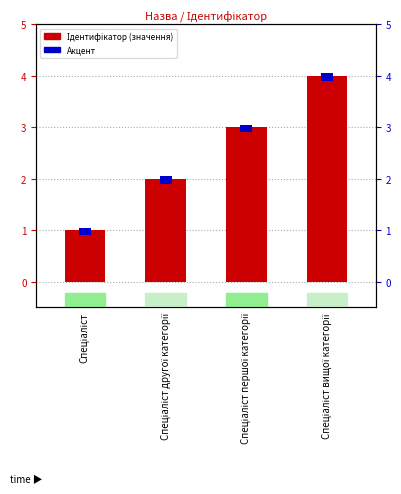

List the labels in order of value, smallest first.

Спеціаліст, Спеціаліст другої категорії, Спеціаліст першої категорії, Спеціаліст вищої категорії